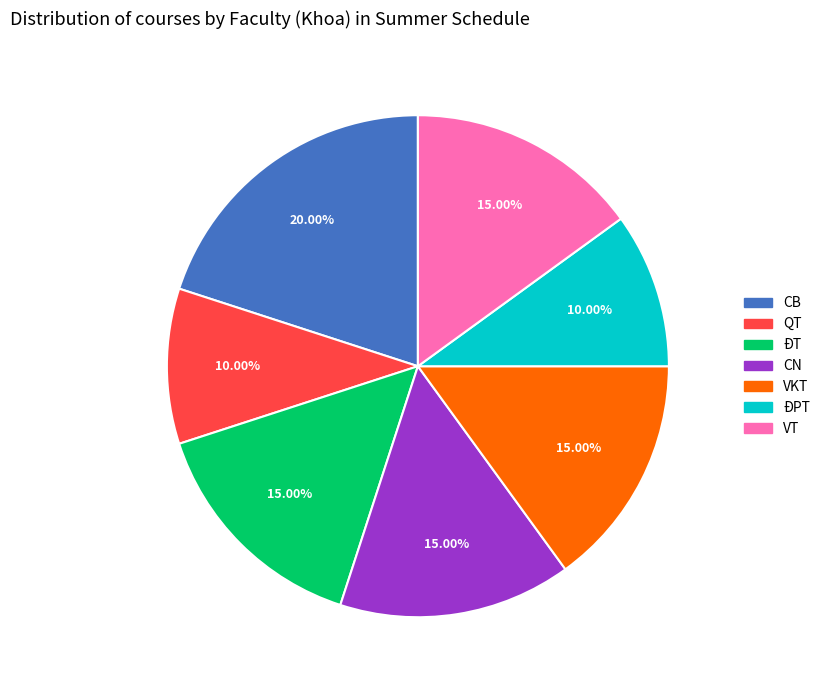

To the nearest percent, what percentage of the pie is ĐPT?

10%